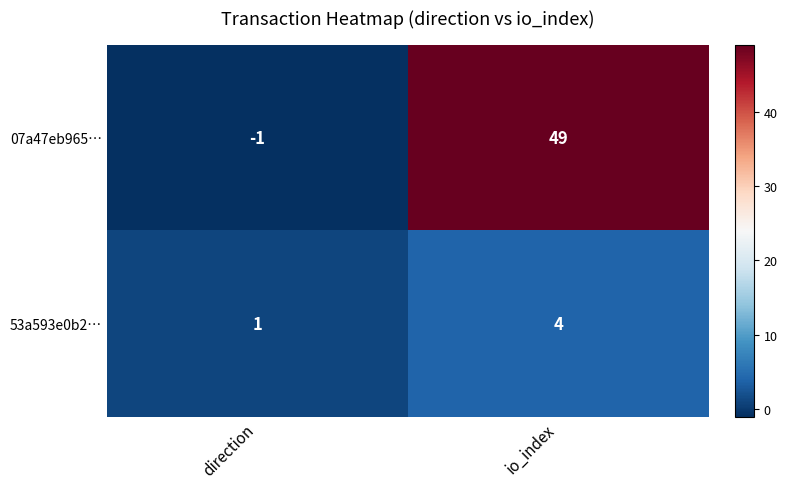

At how many categories does at least one series exceed 32?

1